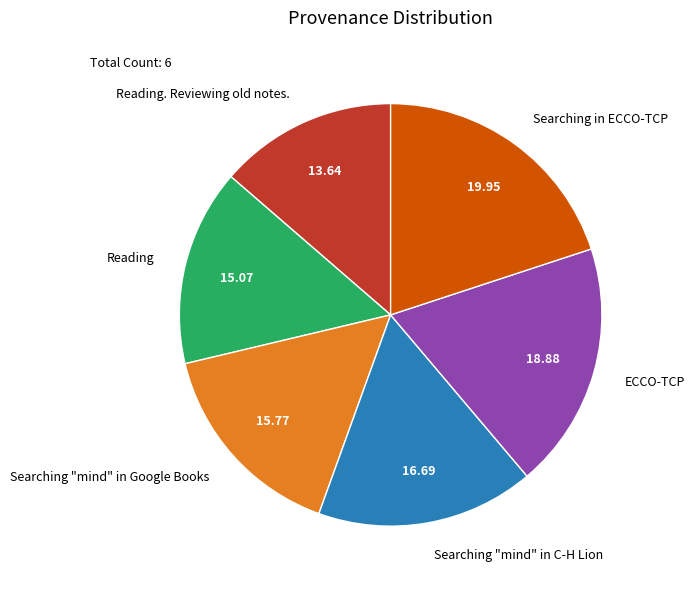

Rank the categories by value from highest to lowest.

Searching in ECCO-TCP, ECCO-TCP, Searching "mind" in C-H Lion, Searching "mind" in Google Books, Reading, Reading. Reviewing old notes.